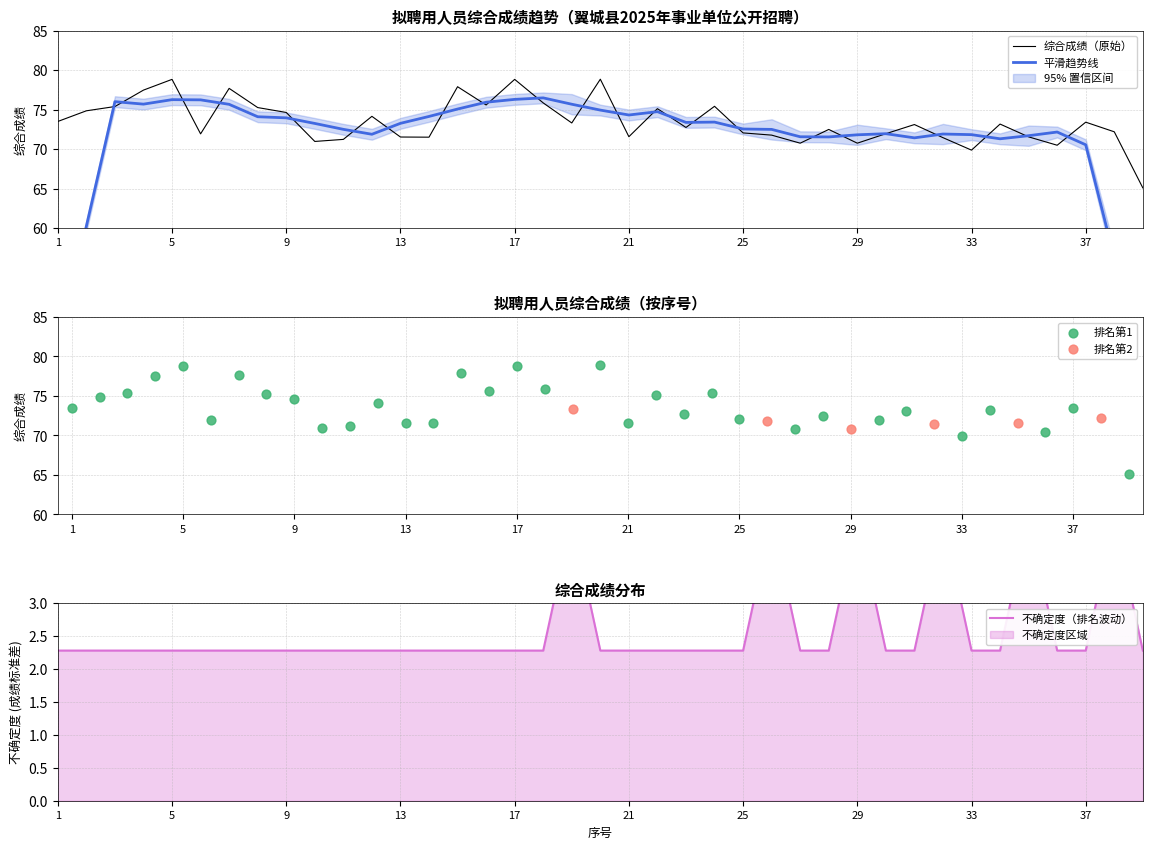

What is the lowest value of the 综合成绩（原始） series?

65.1